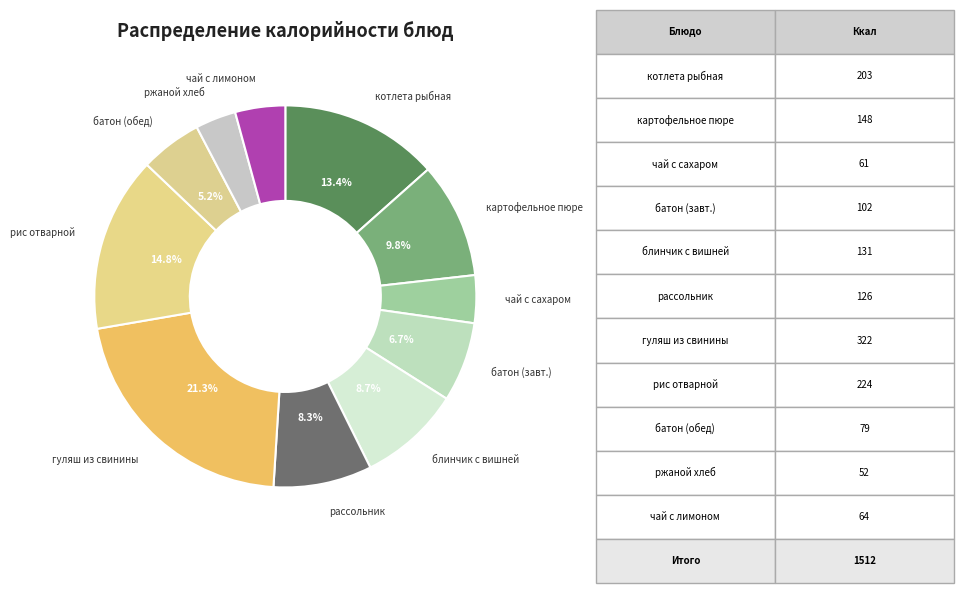

Count the number of slices in the pie.

11